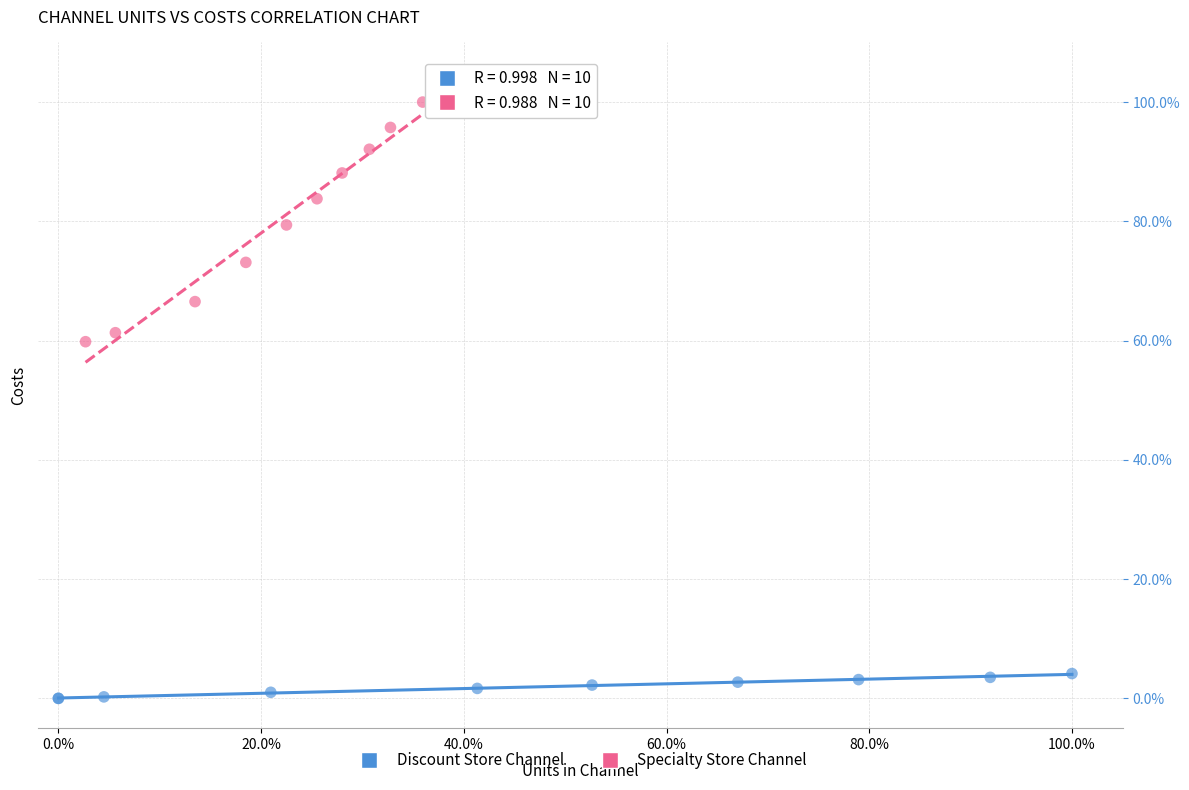

Which series has the largest Y range (max minus min)?

Specialty Store Channel